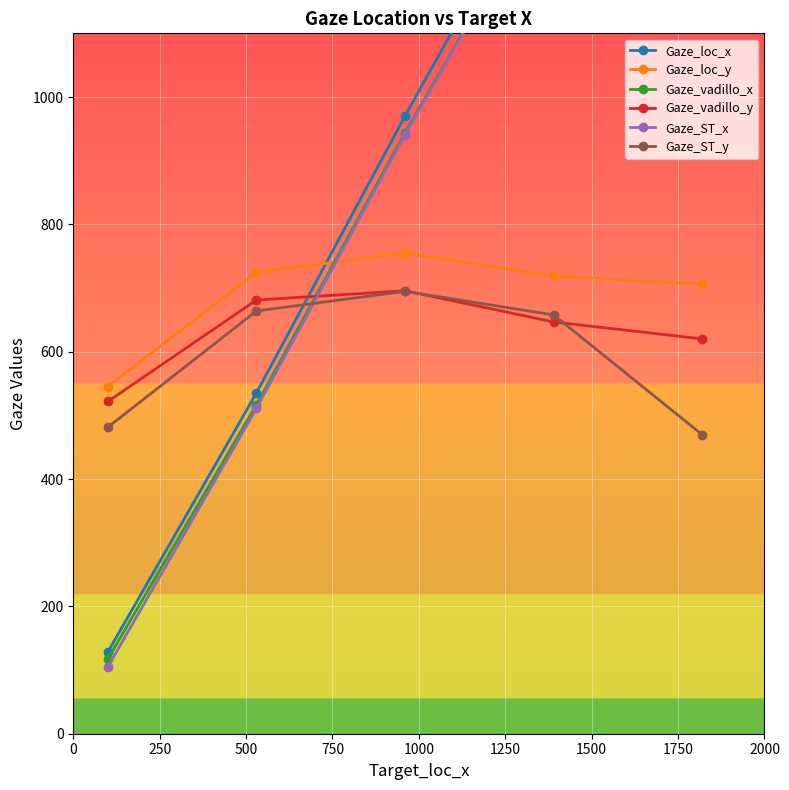

What is the minimum value for Gaze_loc_y?

545.2